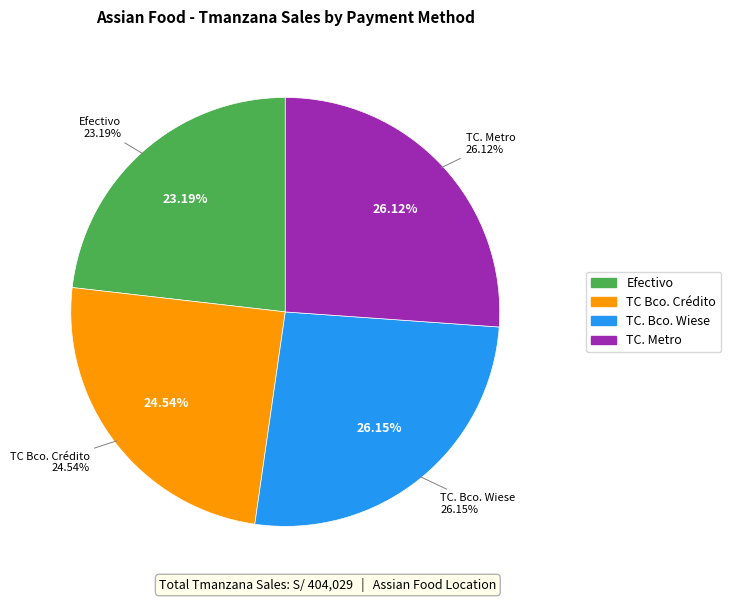

To the nearest percent, what is the combined percentage of Efectivo and TC Bco. Crédito?

48%